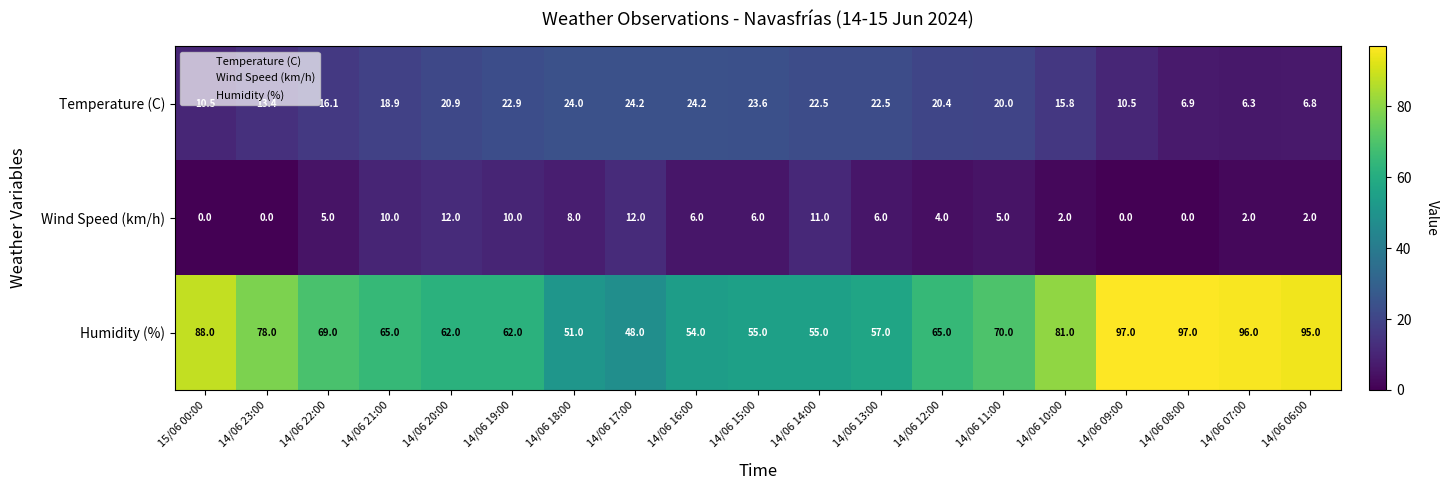

At how many categories does at least one series exceed 5?

19